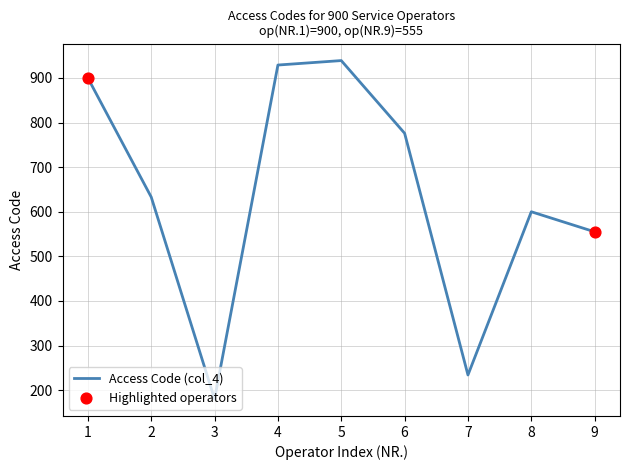

What is the change in value from 1 to 9?

-345